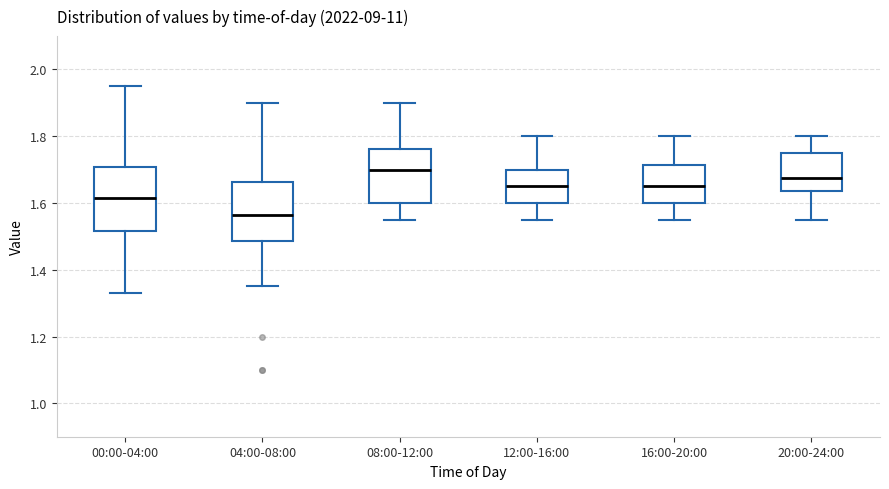

Which box has the lowest median line?

04:00-08:00